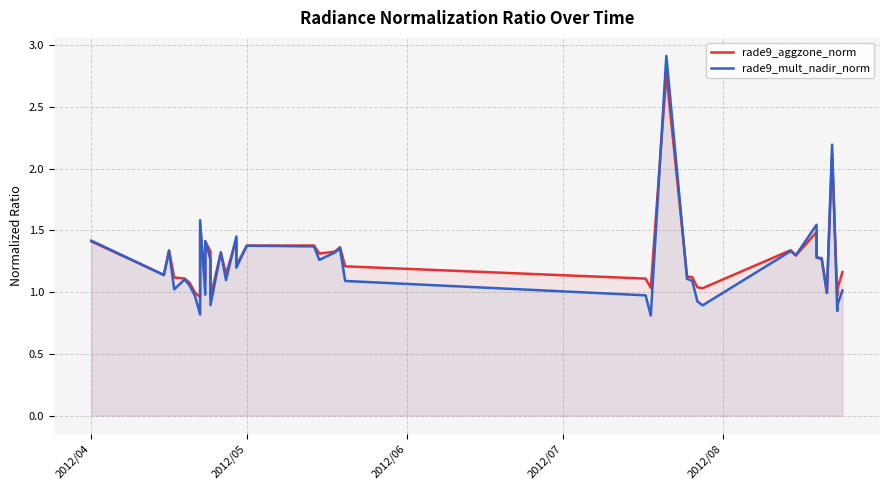

Rank the series by their average value, from highest to lowest.

rade9_aggzone_norm, rade9_mult_nadir_norm